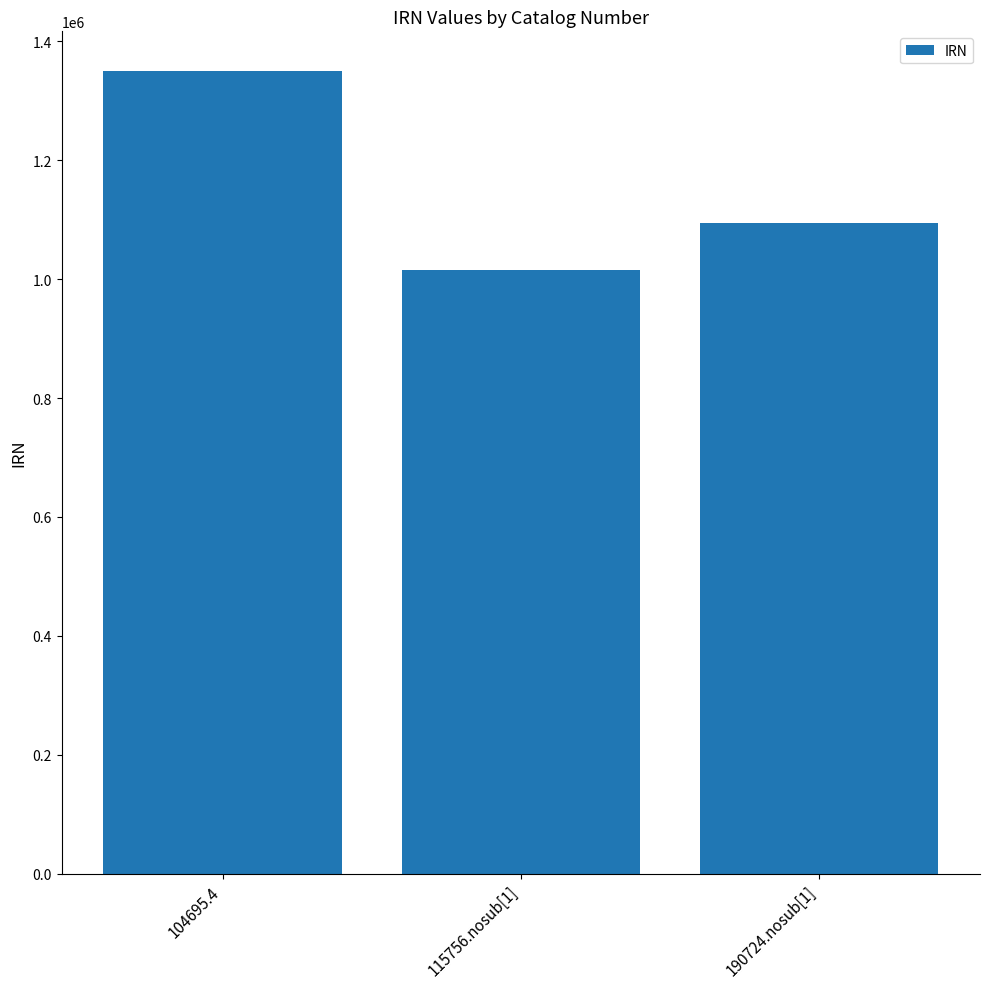

Between 190724.nosub[1] and 104695.4, which is larger?

104695.4